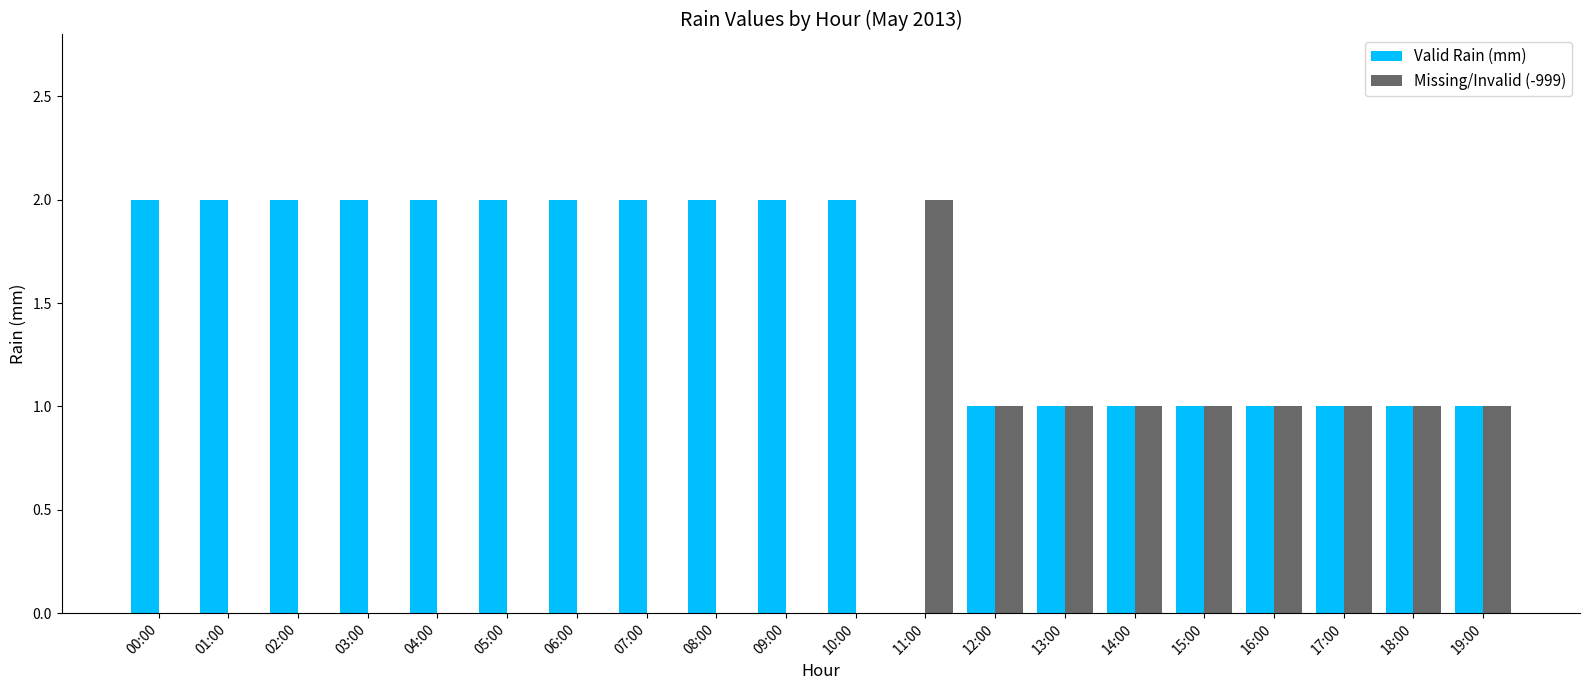

Reading right to left, list all the values displayed in this chart.

Valid Rain (mm): 1	1	1	1	1	1	1	1	0	2	2	2	2	2	2	2	2	2	2	2
Missing/Invalid (-999): 1	1	1	1	1	1	1	1	2	0	0	0	0	0	0	0	0	0	0	0